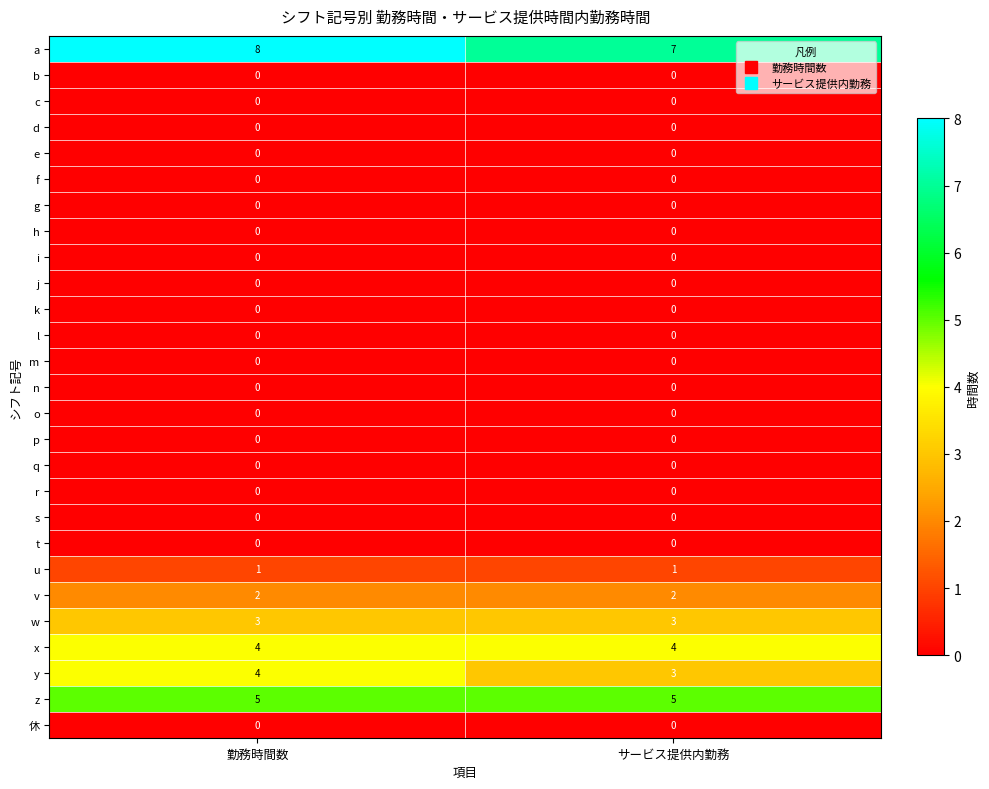

What is the approximate value of z at サービス提供内勤務?

5